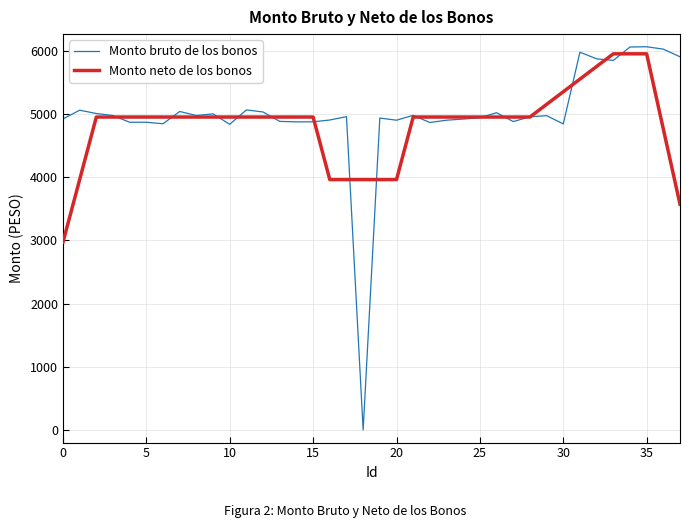

What is the maximum value for Monto bruto de los bonos?

6061.8